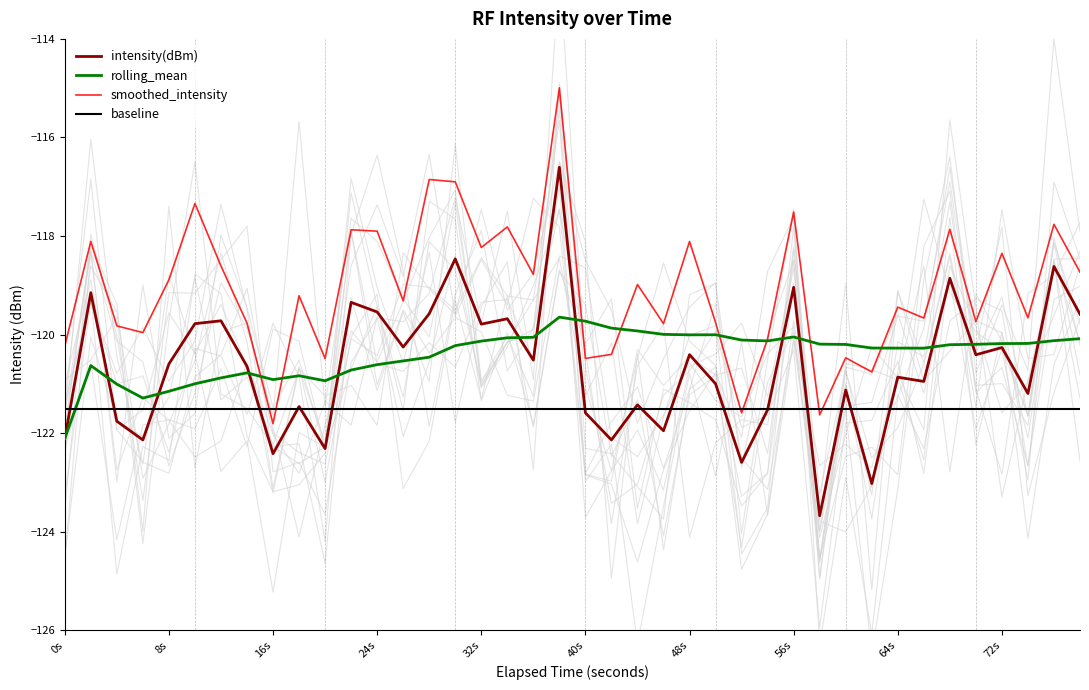

At how many categories does at least one series exceed -120?

32